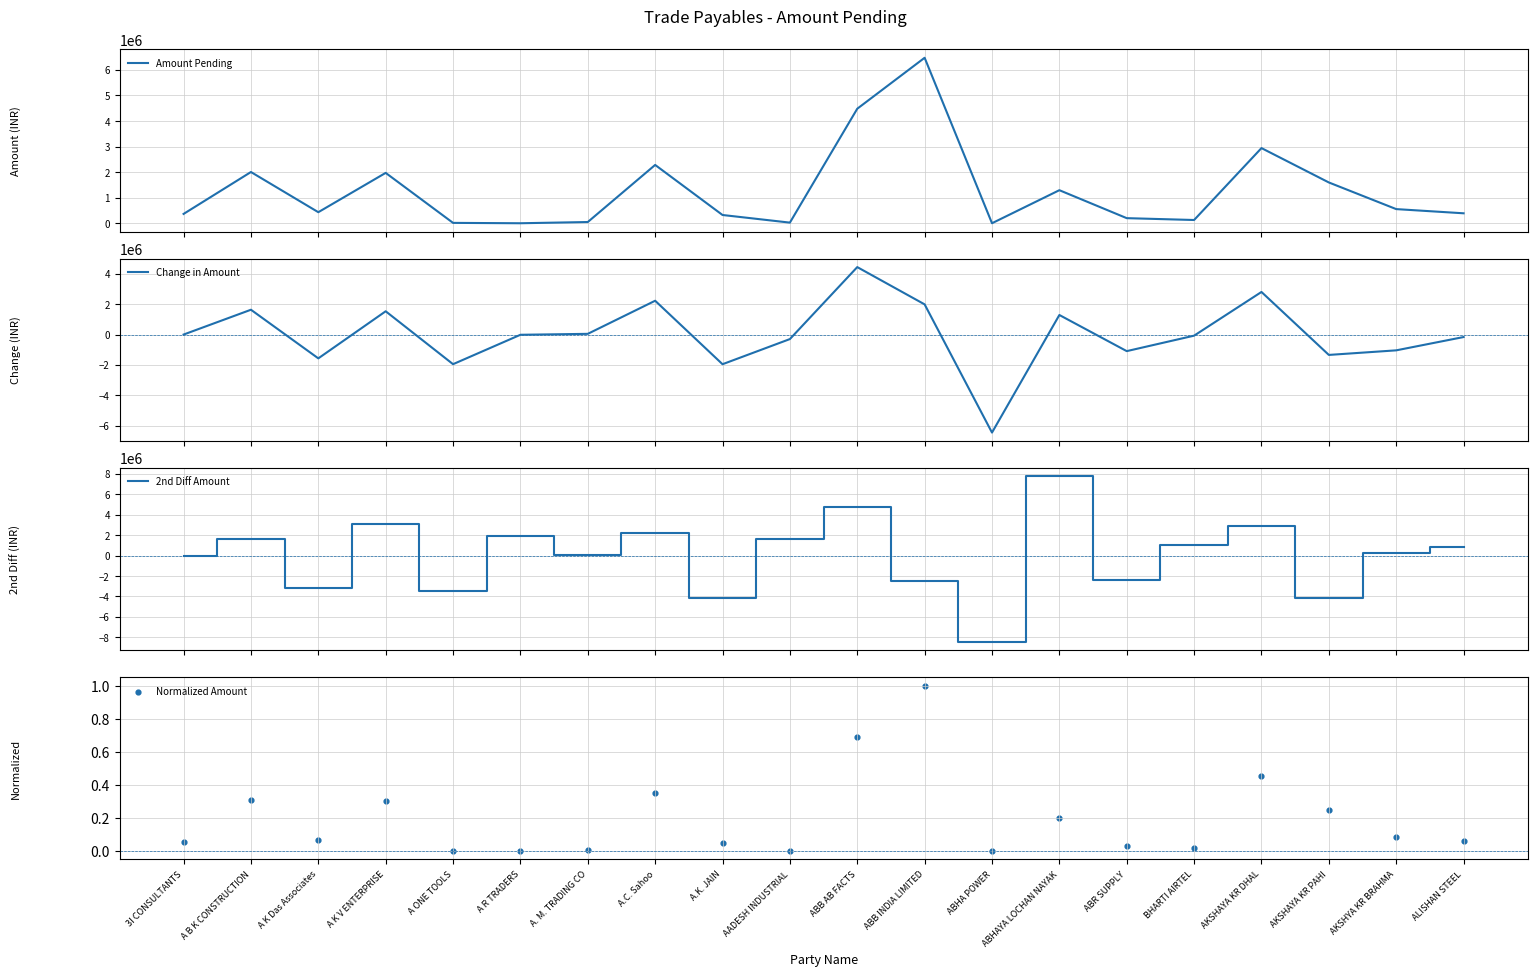

Which series has the widest spread of Y values?

2nd Diff Amount